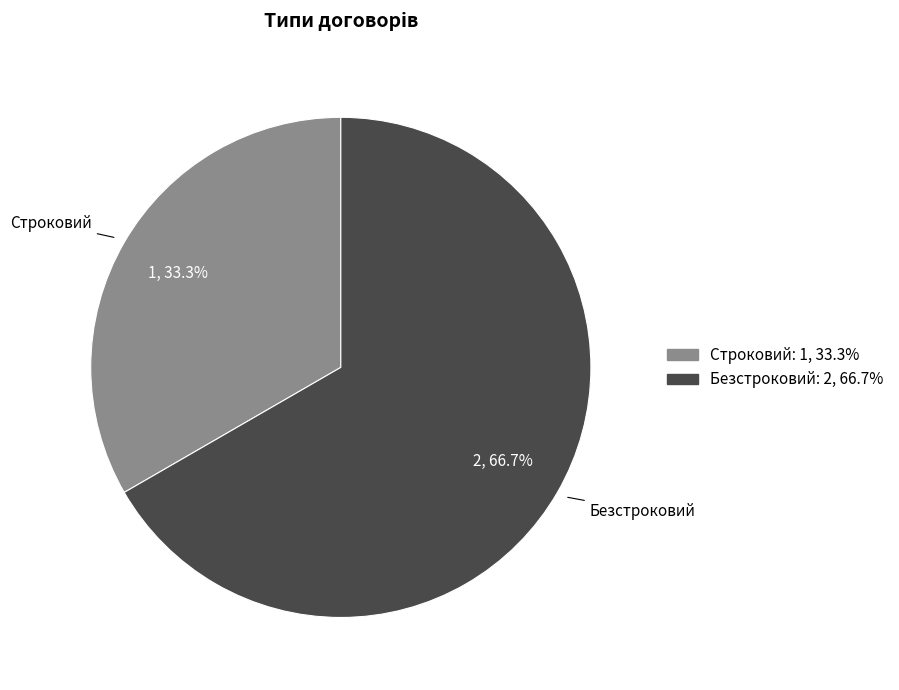

True or false: Безстроковий accounts for 61% of the total.

False